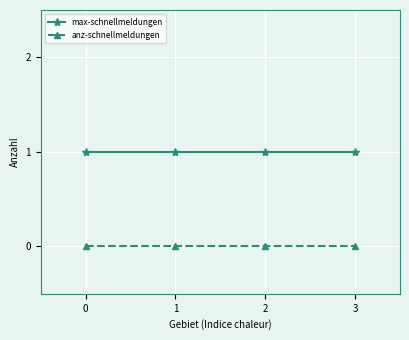

Is this an area chart (filled region under the line)?

No